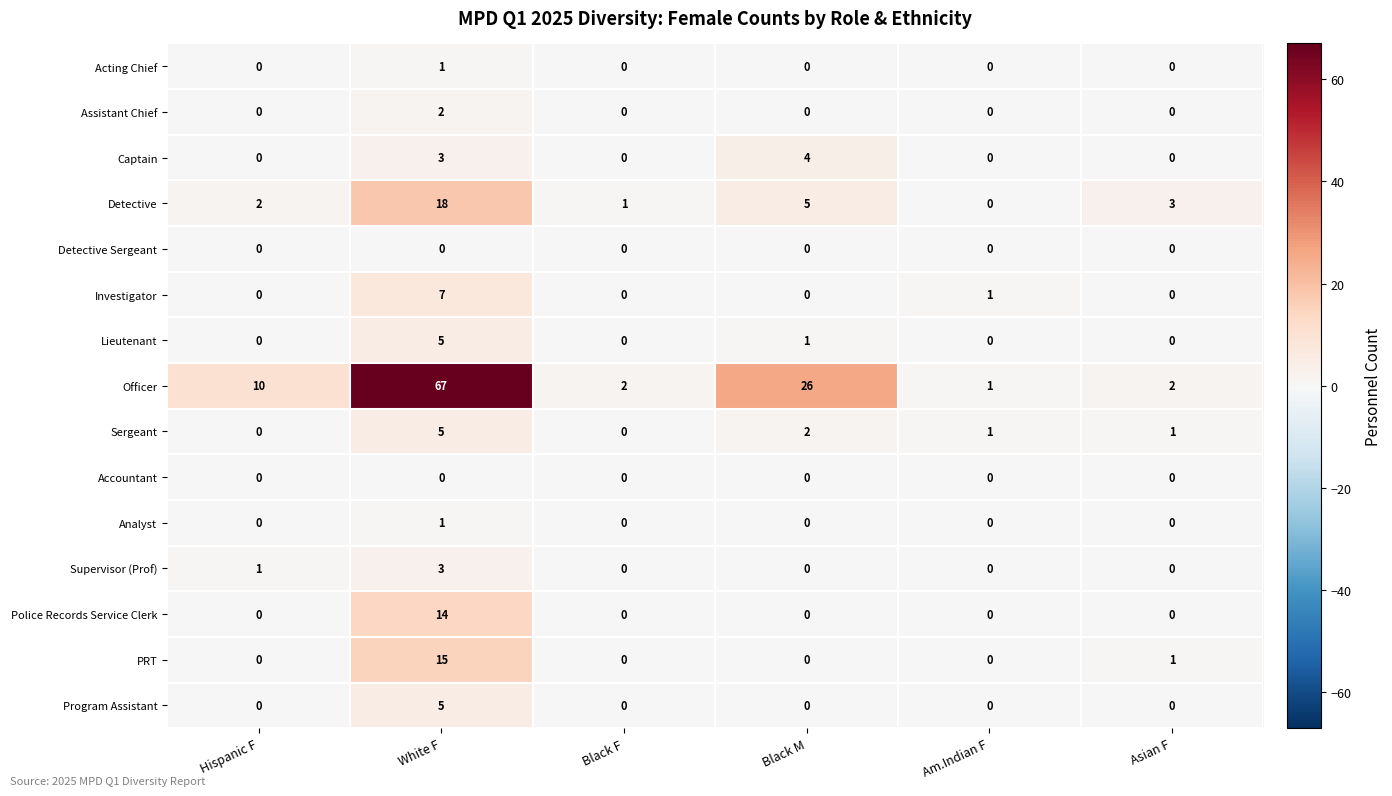

The value of Program Assistant at Black M is 0. True or false?

True